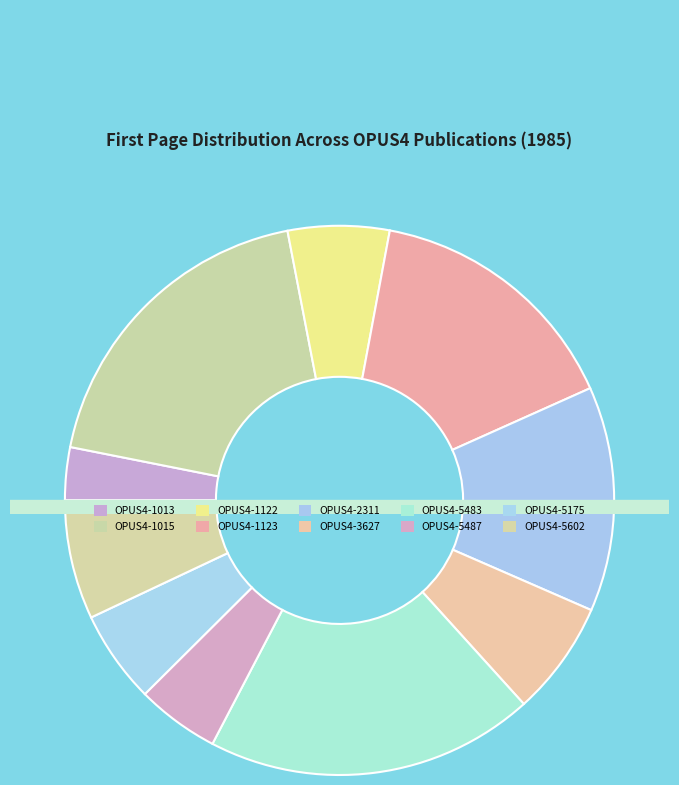

How many slices are in this pie chart?

10